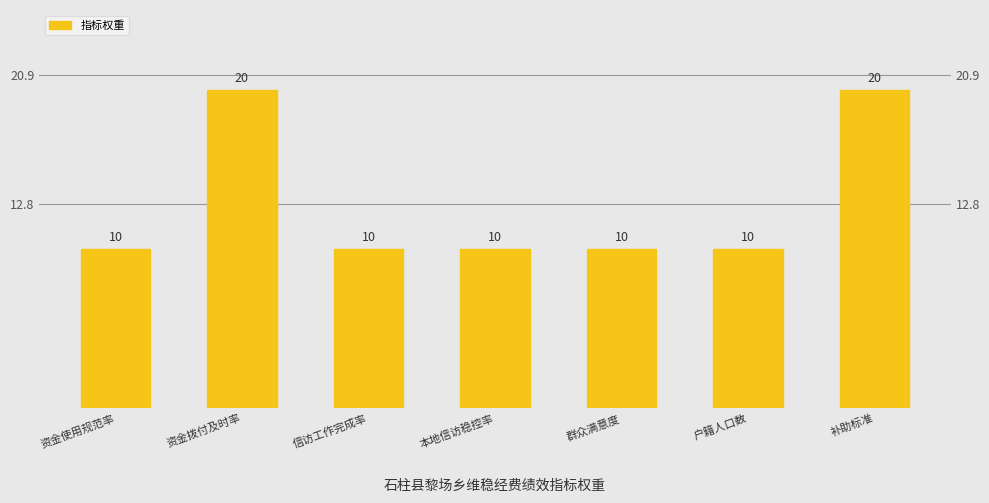

What is the change in value from 资金使用规范率 to 资金拨付及时率?

+10